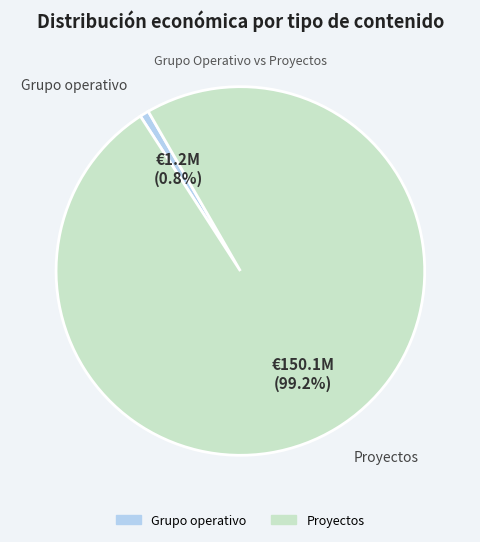

Is there any slice that represents more than half of the pie?

Yes